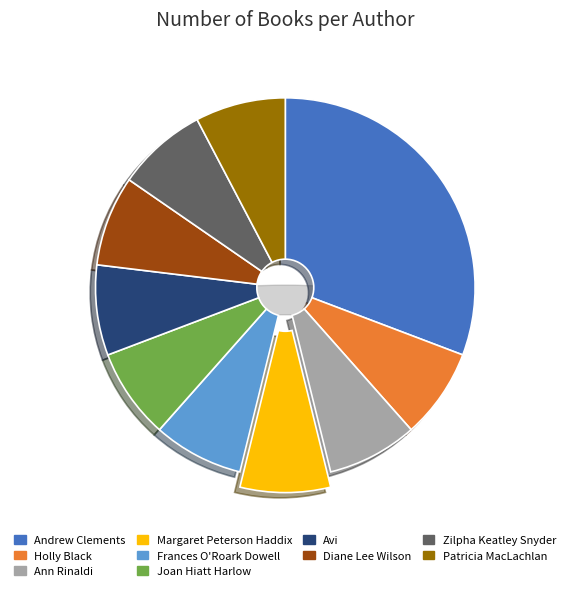

True or false: Frances O'Roark Dowell accounts for 8% of the total.

True